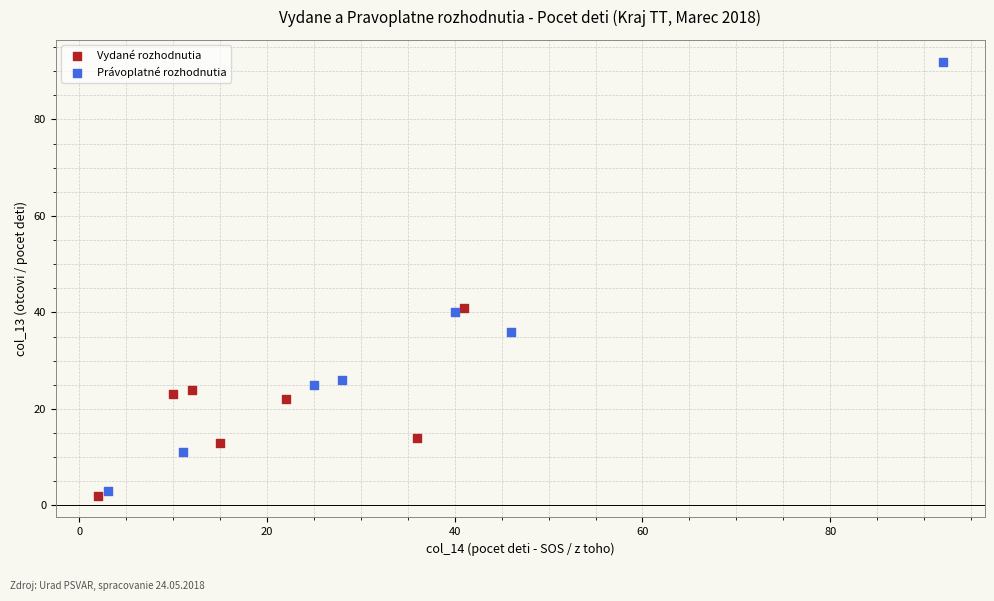

Which series contains the highest Y value?

Právoplatné rozhodnutia